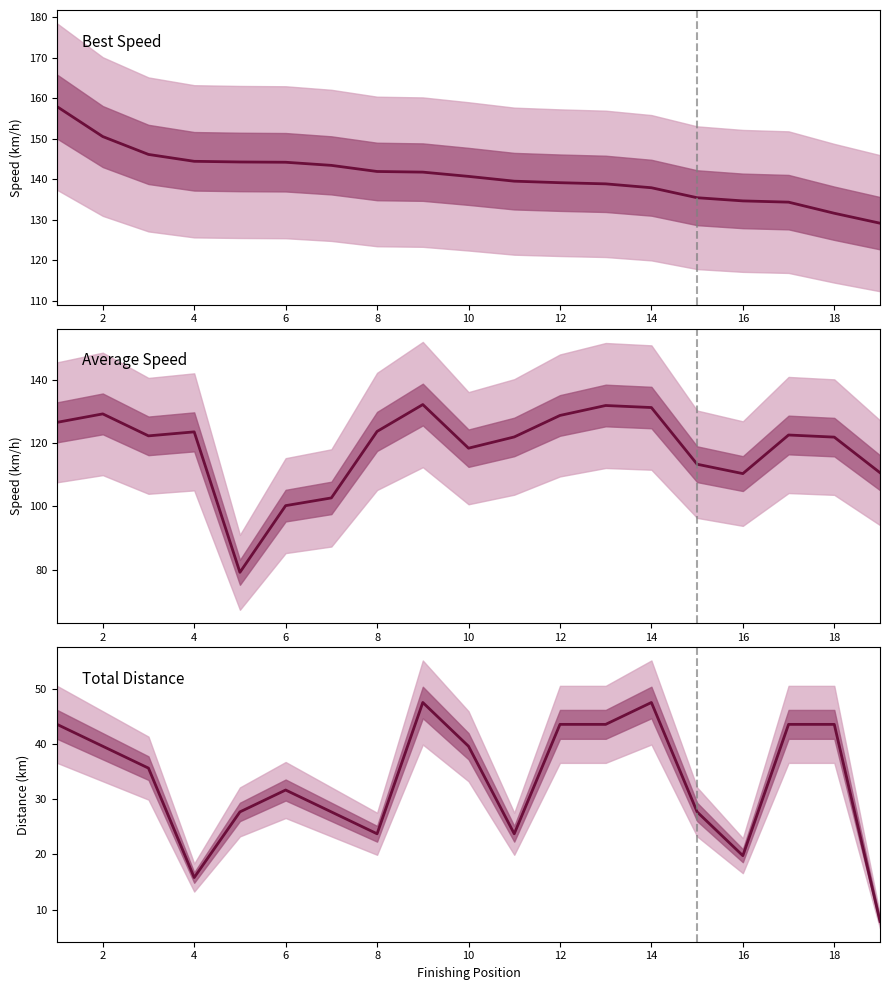

What is the difference between the second highest and minimum values in the Total Distance series?

39.6